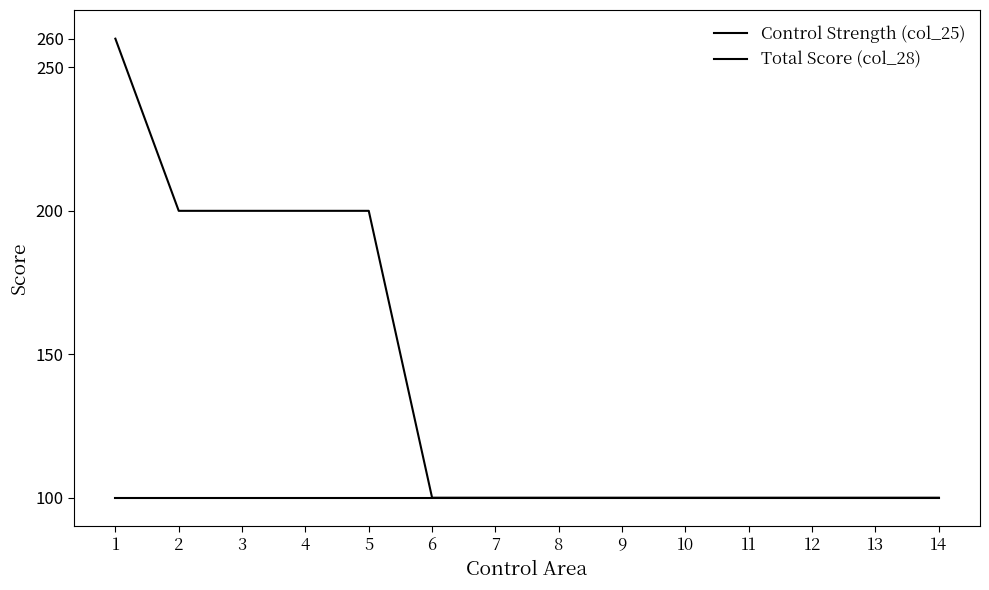

Between 1 and 2, which series saw the biggest shift?

Total Score (col_28)